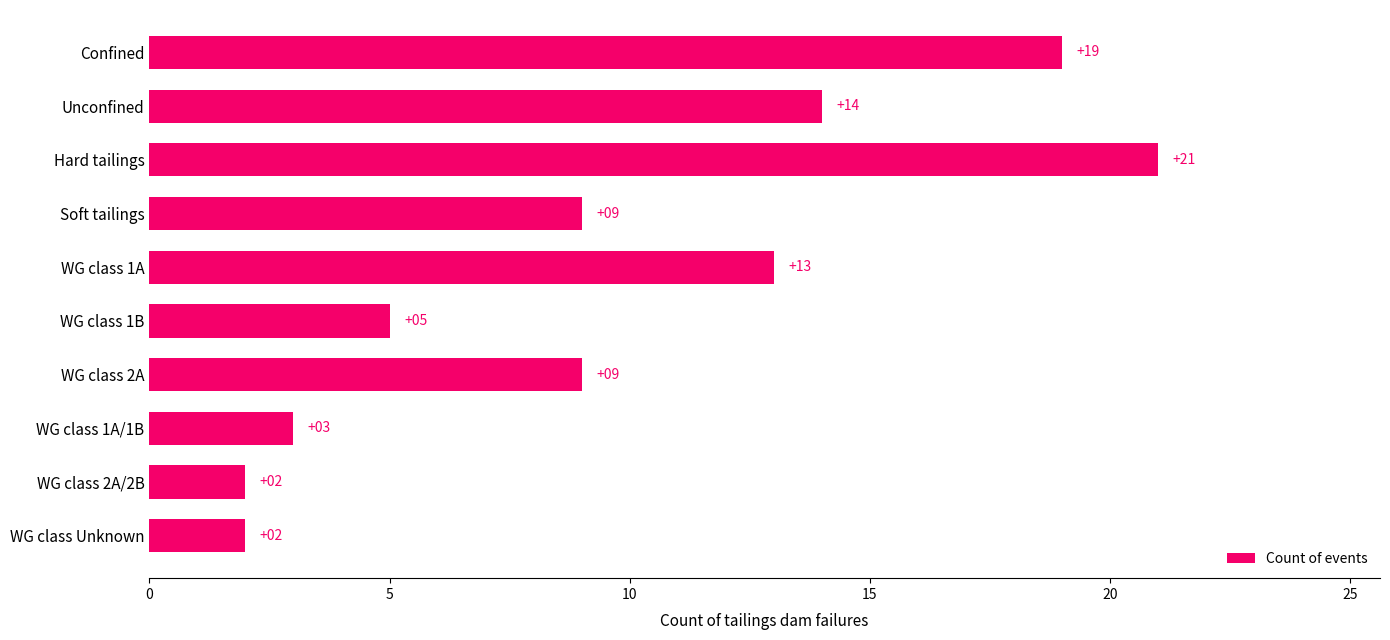

Between Soft tailings and WG class 2A/2B, which is larger?

Soft tailings